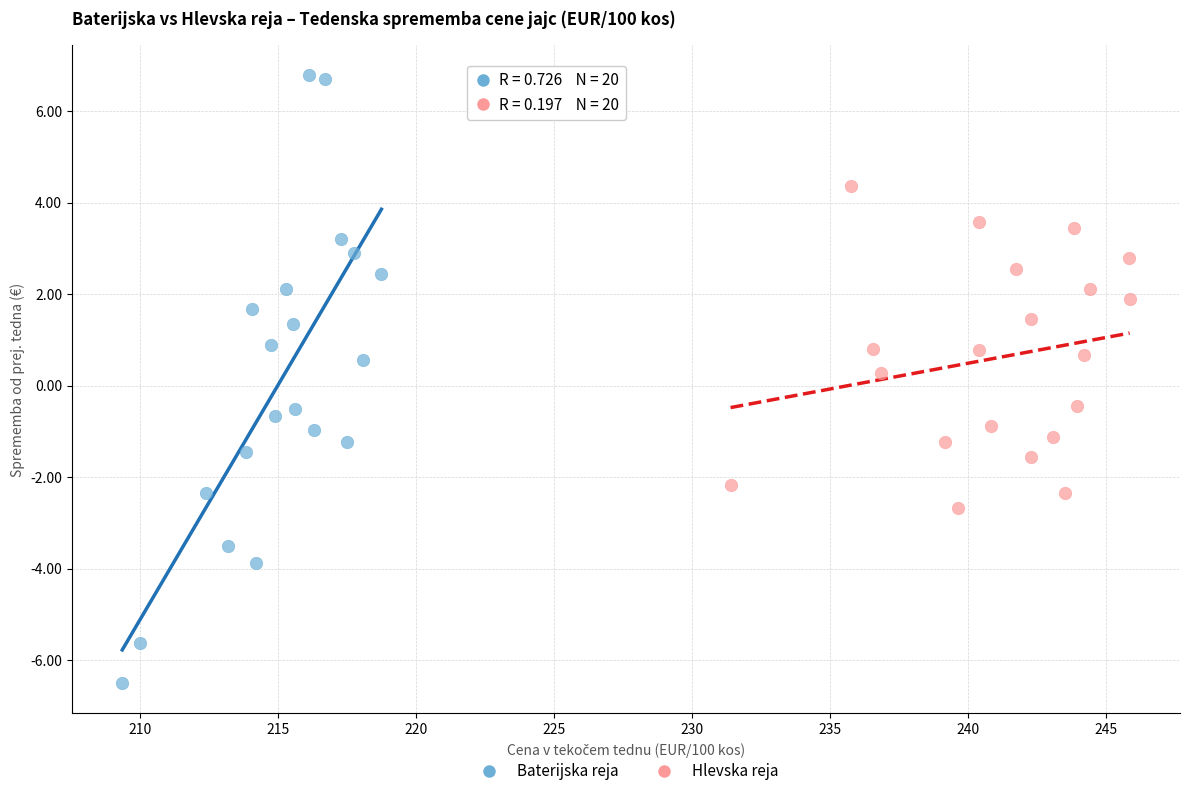

Which series reaches the maximum Y coordinate?

Baterijska reja